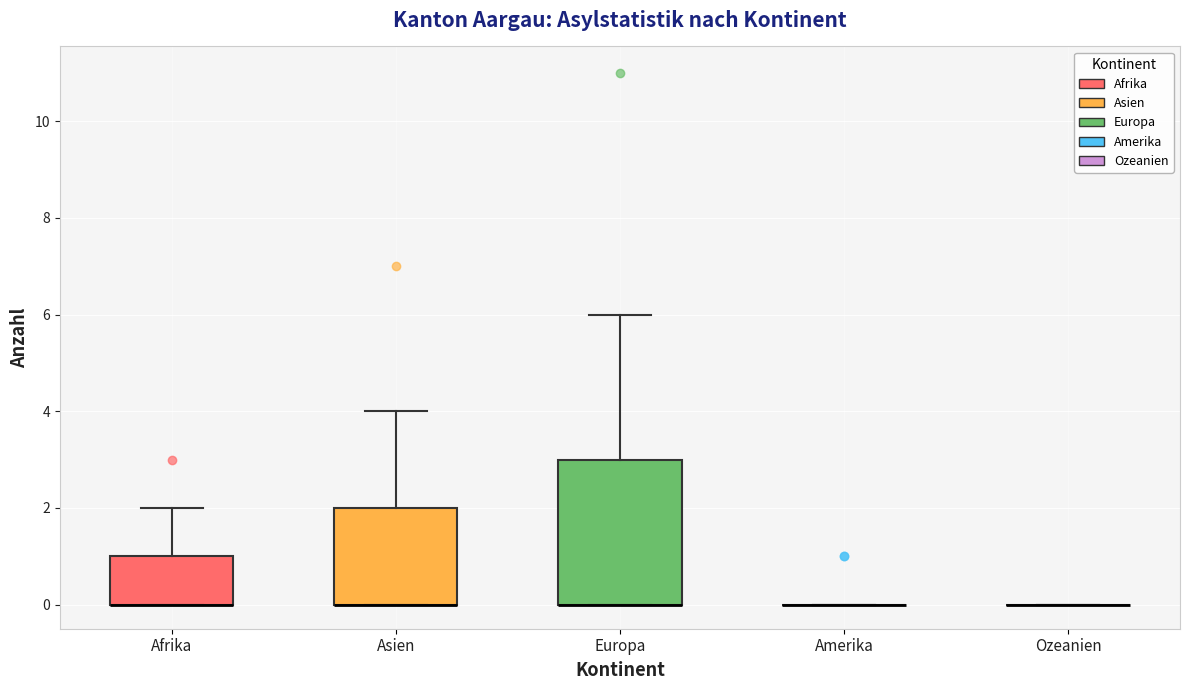

Reading left to right, read every box against the y-axis: the position of its median line, the range the box covers, and the ends of its whiskers. The values are not printed on the chart, so give them approximately, as read against the axis.

Afrika: median 0 (drawn on the box's lower edge), box 0 to 1, whiskers 0 to 2
Asien: median 0 (drawn on the box's lower edge), box 0 to 2, whiskers 0 to 4
Europa: median 0 (drawn on the box's lower edge), box 0 to 3, whiskers 0 to 6
Amerika: box collapsed to a line at 0, whiskers 0 to 0
Ozeanien: box collapsed to a line at 0, whiskers 0 to 0